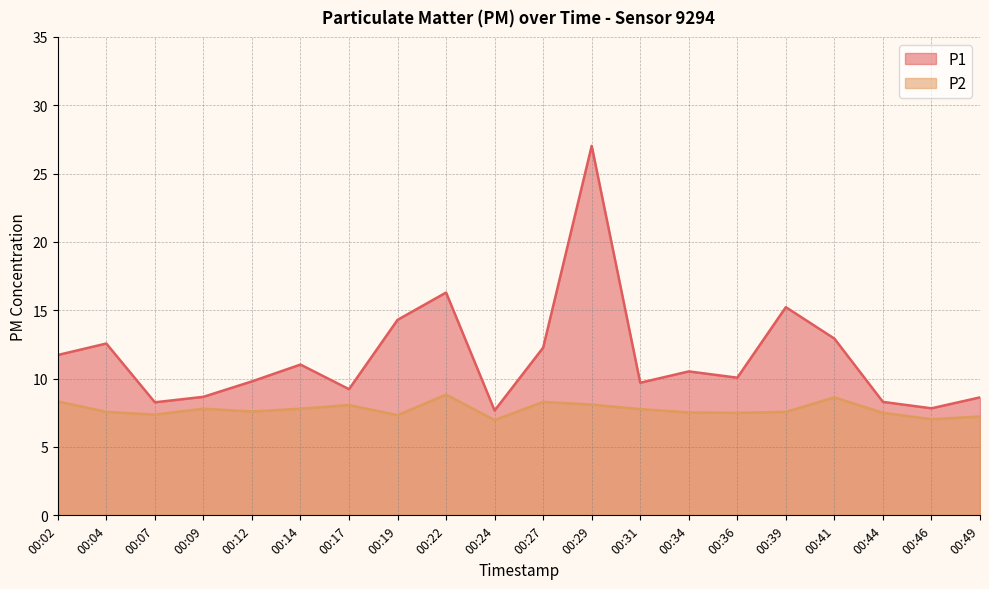

True or false: P1 and P2 cross at least once.

False